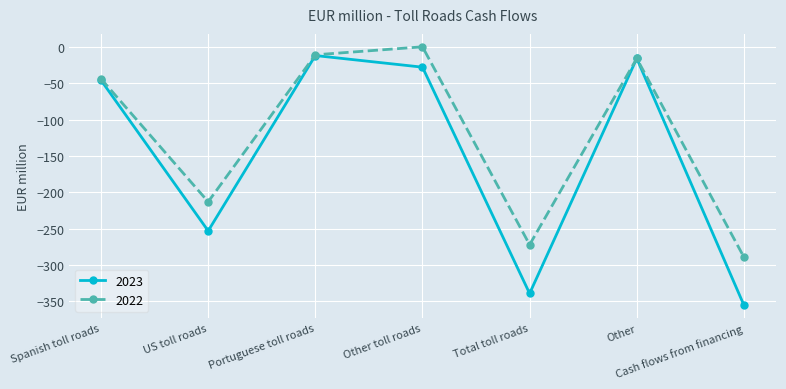

Reading left to right, transcribe all the data shown in this chart.

2023: Spanish toll roads=-46	US toll roads=-253	Portuguese toll roads=-12	Other toll roads=-28	Total toll roads=-339	Other=-16	Cash flows from financing=-355
2022: Spanish toll roads=-44	US toll roads=-213	Portuguese toll roads=-11	Other toll roads=0	Total toll roads=-272	Other=-16	Cash flows from financing=-289